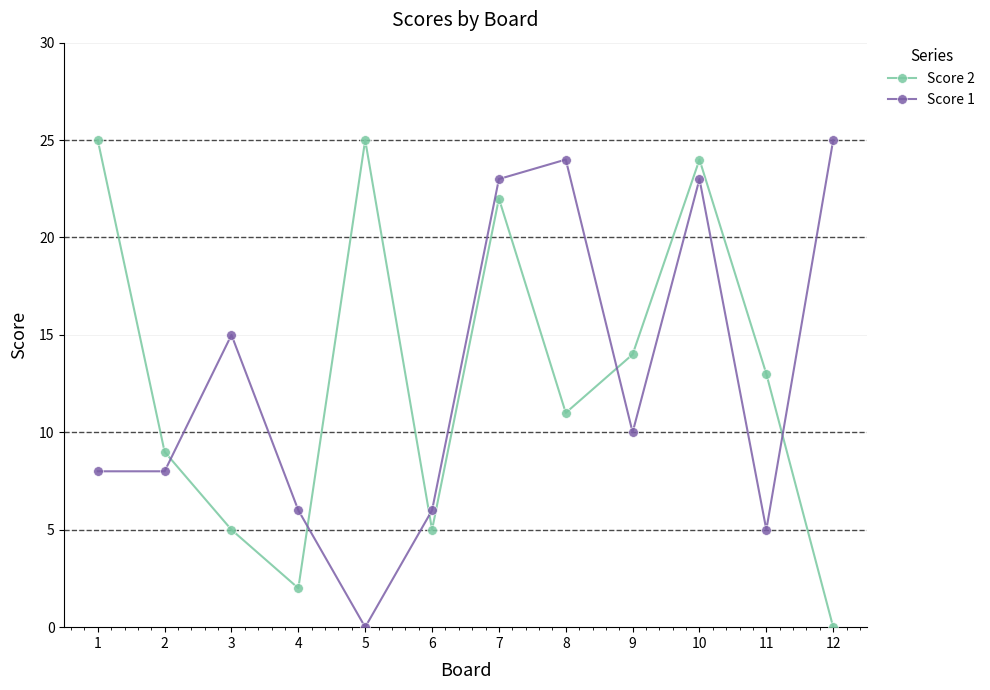

True or false: Score 2 has more than 1 interior local peaks.

True